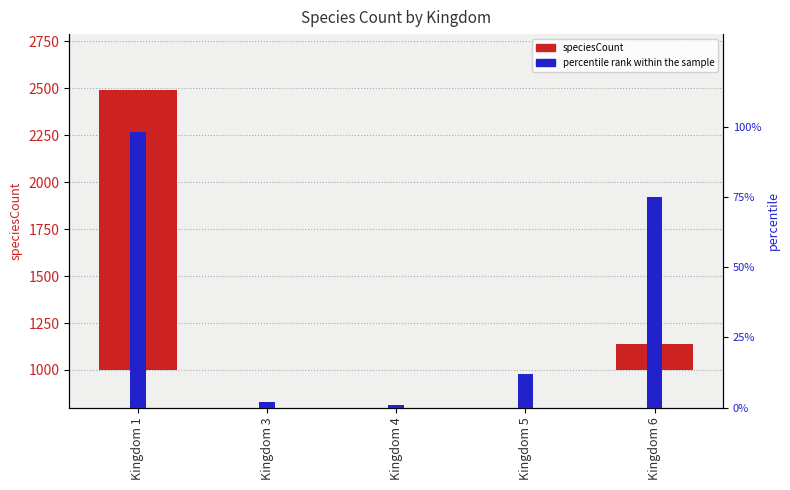

What is the minimum value for percentile rank within the sample?

1